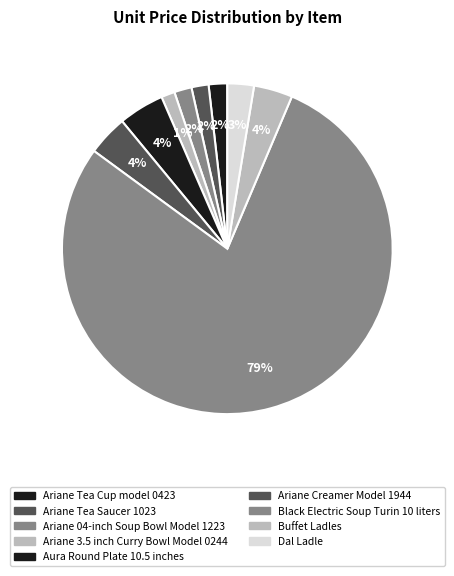

How many slices are in this pie chart?

9